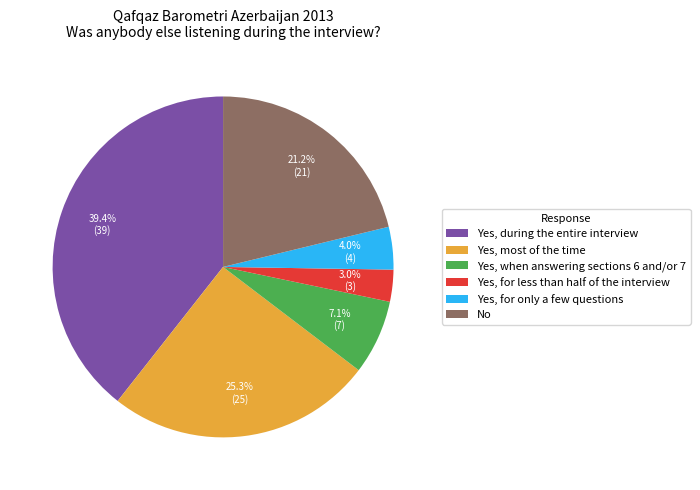

Count the number of slices in the pie.

6